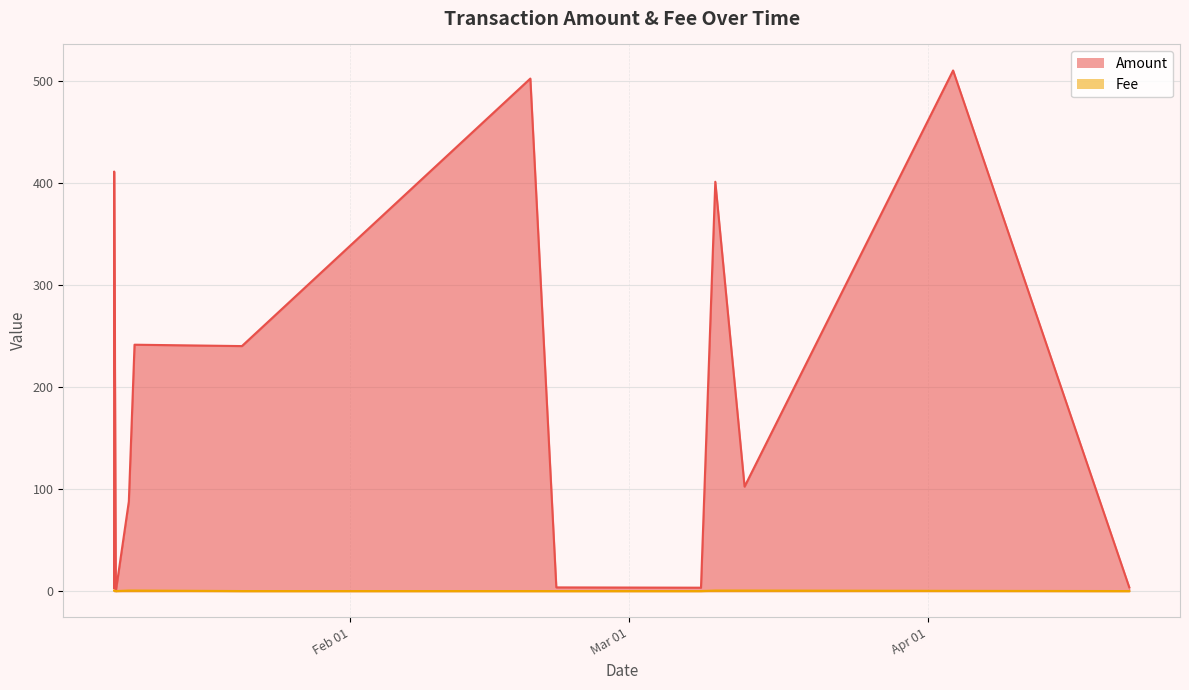

Is it true that Fee equals 0.0 at 2024-01-07 14:36:00?

False